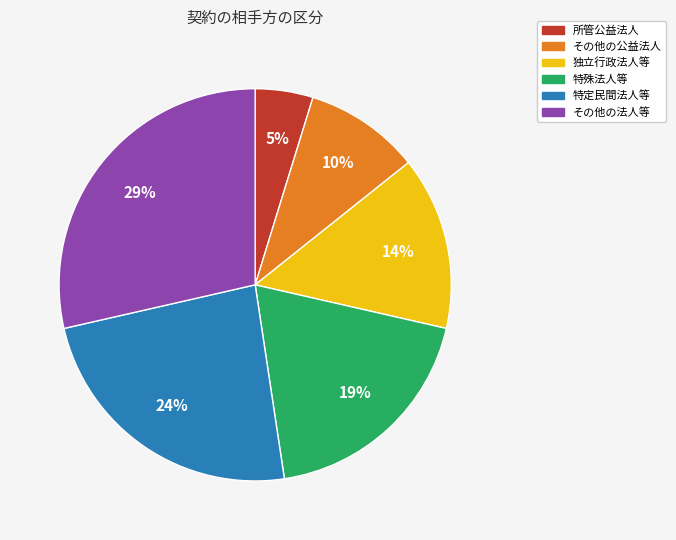

Is the sum of 独立行政法人等 and 特殊法人等 greater than half?

No